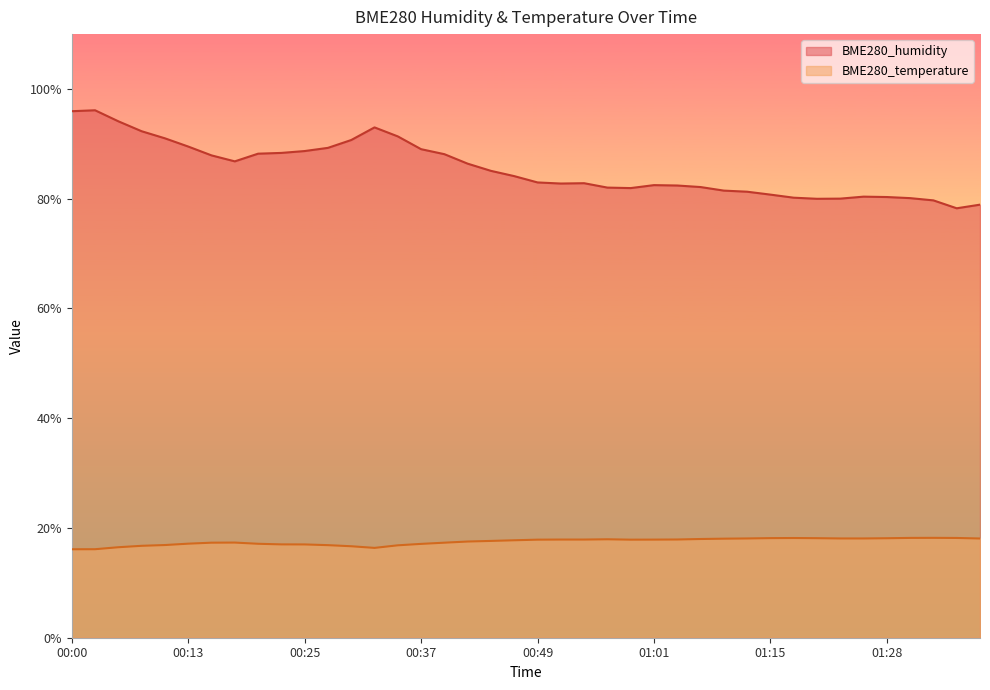

What is the minimum value shown in the chart?

16.1